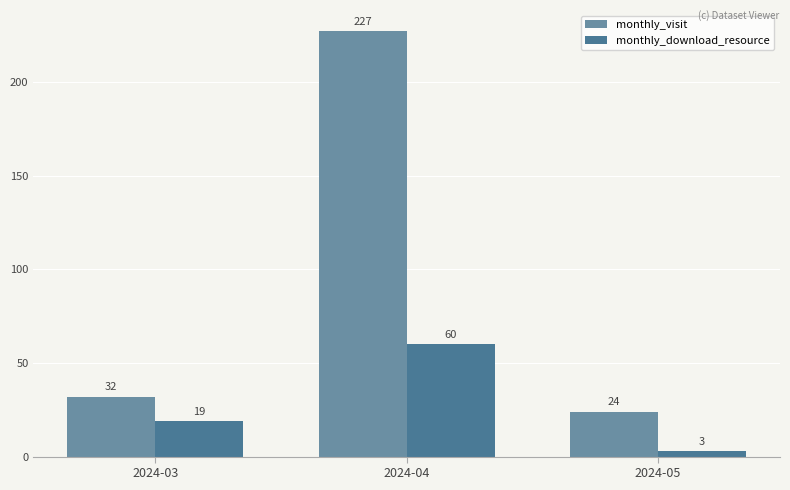

Is it true that monthly_visit equals 32 at 2024-03?

True